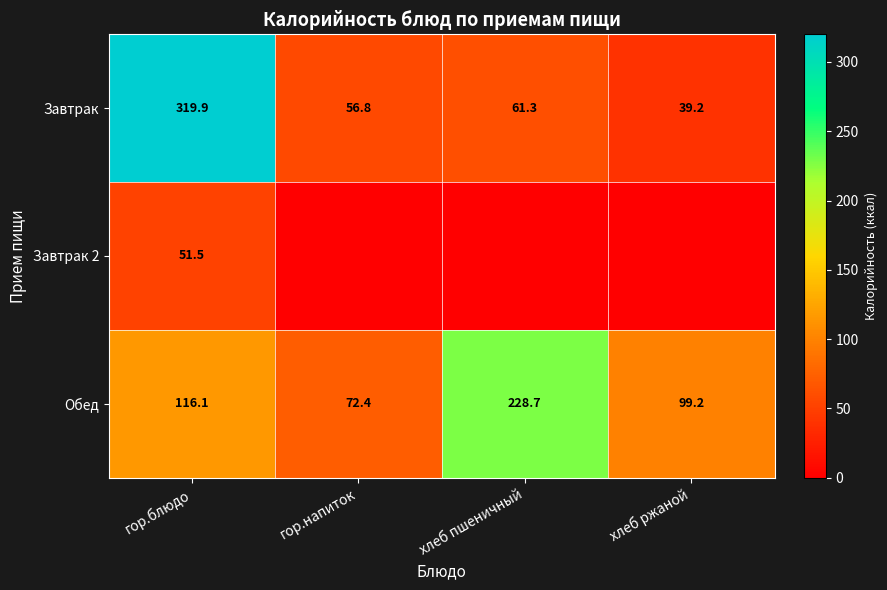

What is the spread (max minus min) of values at гор.блюдо?

268.4